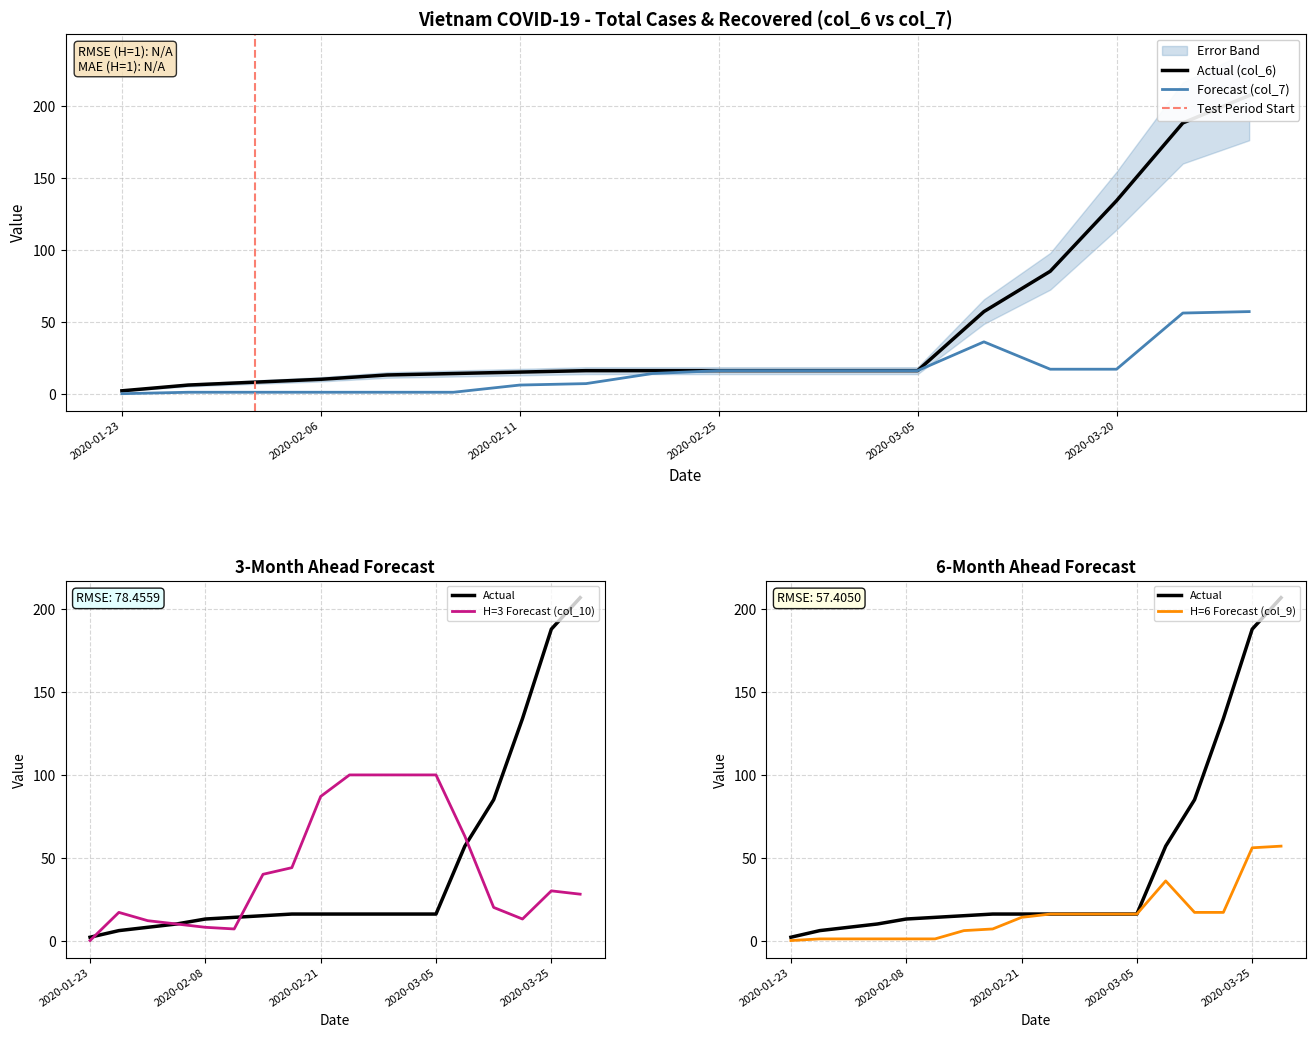

True or false: col_6 has more than 2 interior local peaks.

False